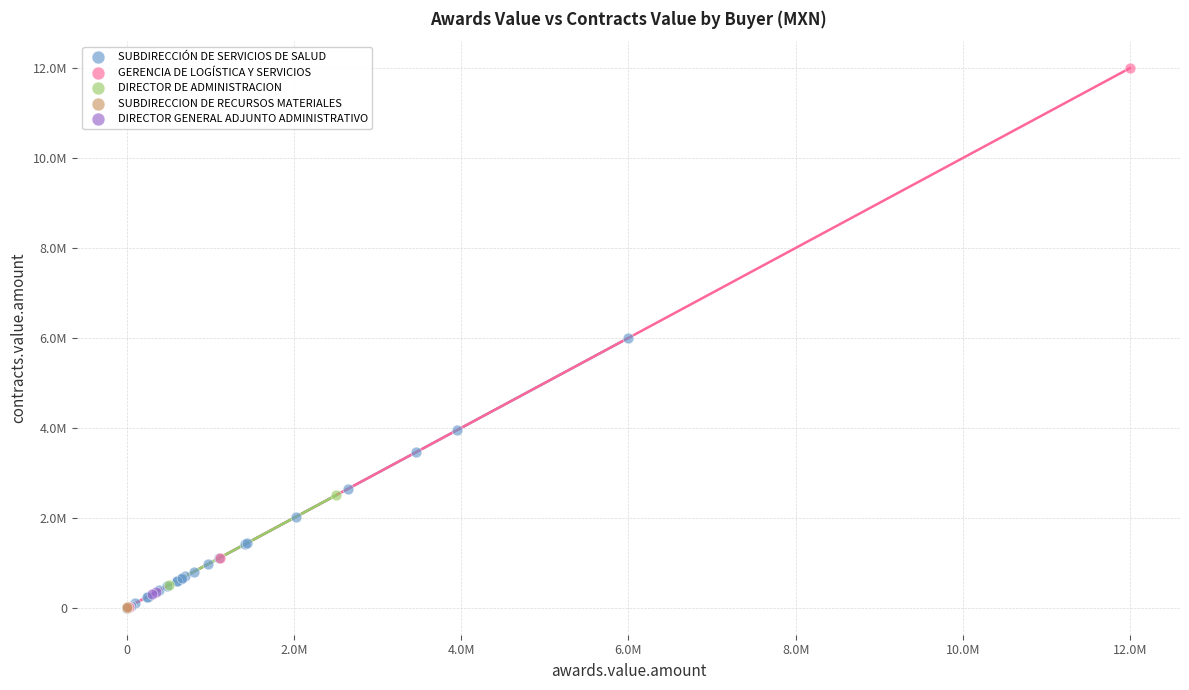

What are all the series names shown in the legend?

SUBDIRECCIÓN DE SERVICIOS DE SALUD, GERENCIA DE LOGÍSTICA Y SERVICIOS, DIRECTOR DE ADMINISTRACION, SUBDIRECCION DE RECURSOS MATERIALES, DIRECTOR GENERAL ADJUNTO ADMINISTRATIVO